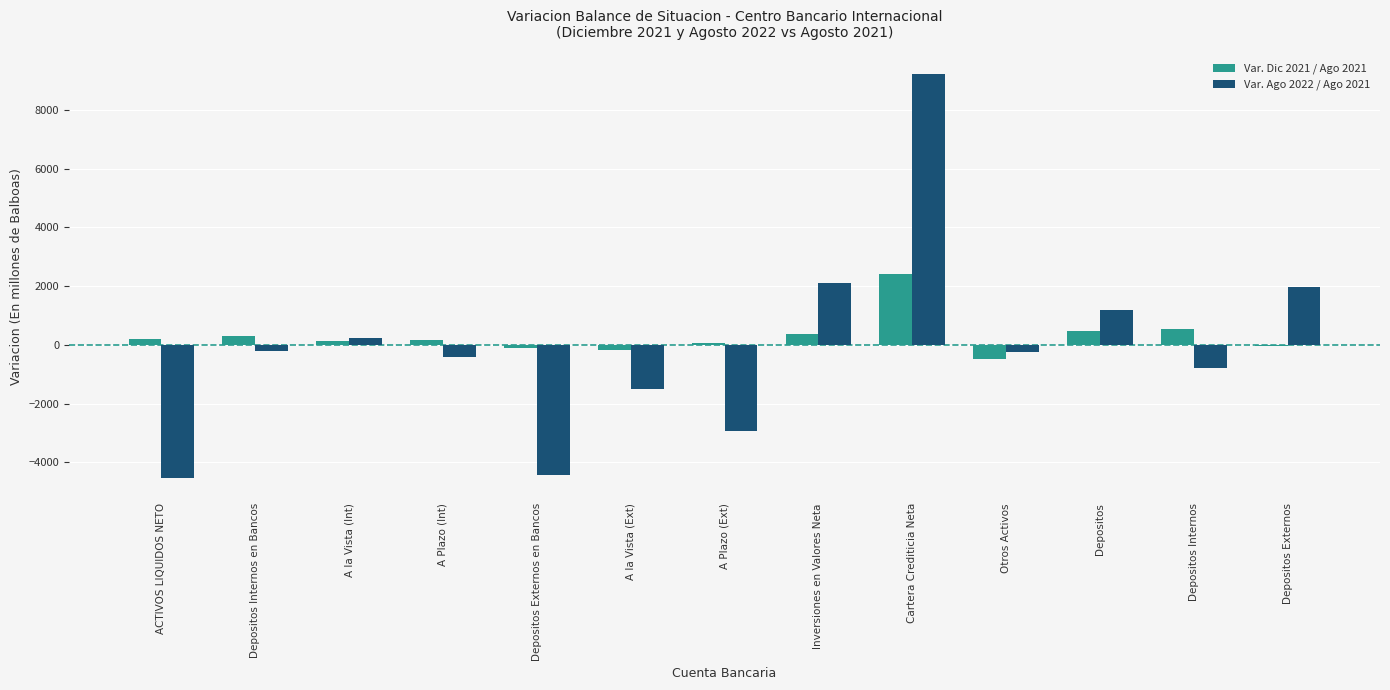

What is the sum of all Var. Ago 2022 / Ago 2021 values?

-324.4